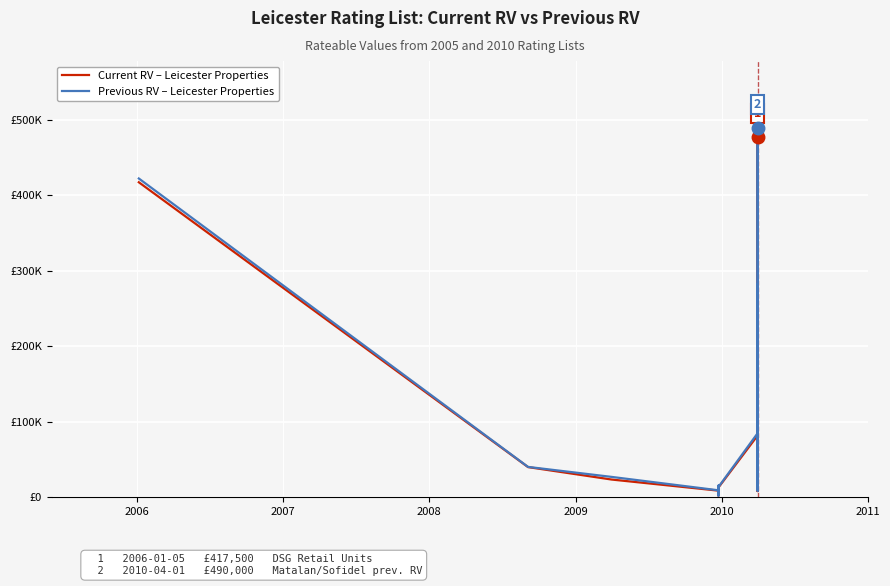

Reading right to left, transcribe all the data shown in this chart.

Current RV – Leicester Properties: 60500	47500	70000	29500	270000	67000	83000	34750	220000	477500	20000	136000	23500	28750	48500	8600	36250	14250	8200	260000	100000	38500	13500	145000	82000	13000	8800	14750	8400	8400	10000	4800	8800	2150	8800	23500	40000	417500
Previous RV – Leicester Properties: 65500	48250	72000	31000	282500	71000	86000	39750	250000	490000	23500	137000	27000	29000	49750	9600	47500	31250	8500	280000	111000	40500	13750	156000	85000	13650	9250	15500	8750	8750	10600	5050	9250	2250	9250	27000	40250	422500